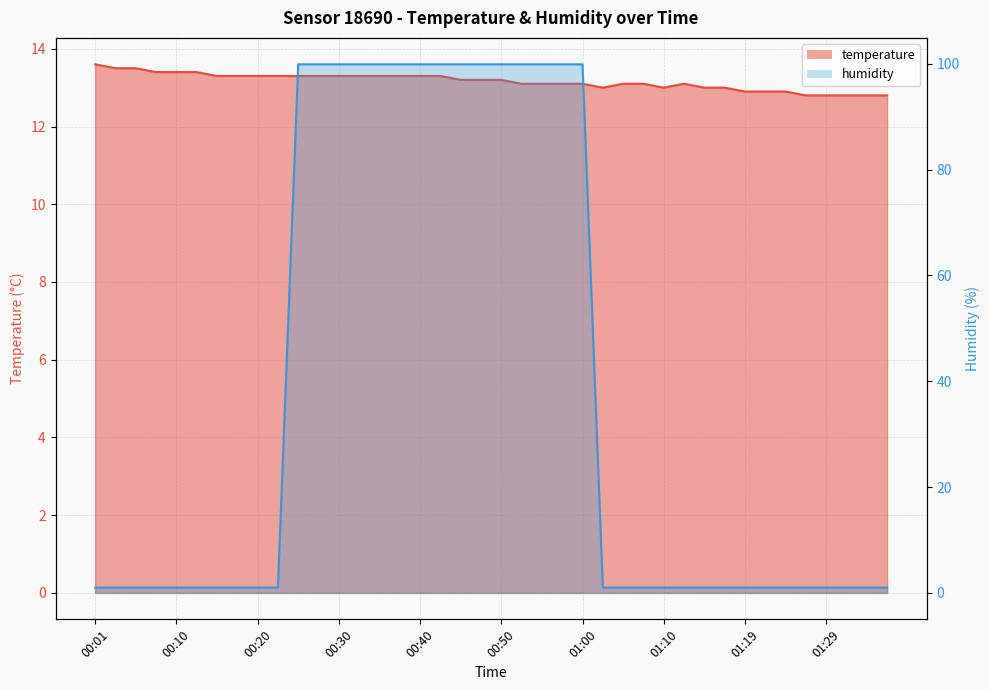

What is the total value across all series at 00:35?

113.2